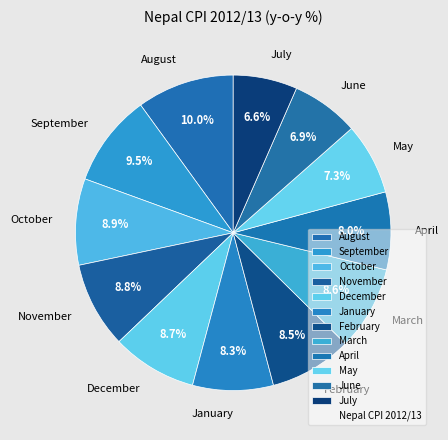

What percentage is the July slice, to the nearest percent?

7%